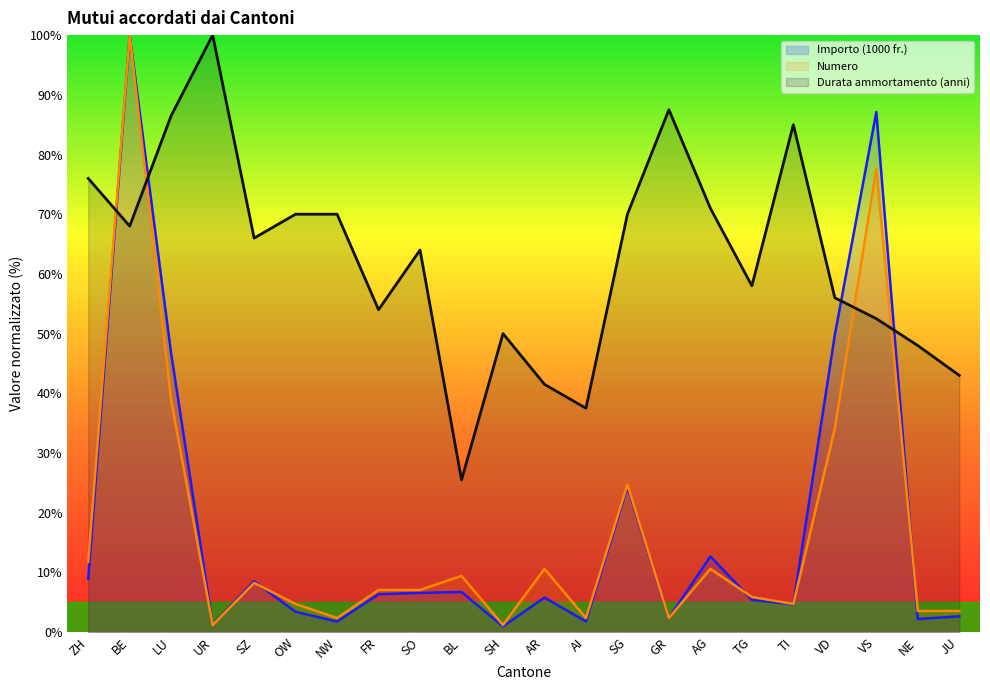

Is the value of Numero at OW greater than the value of Durata ammortamento (anni) at TG?

No